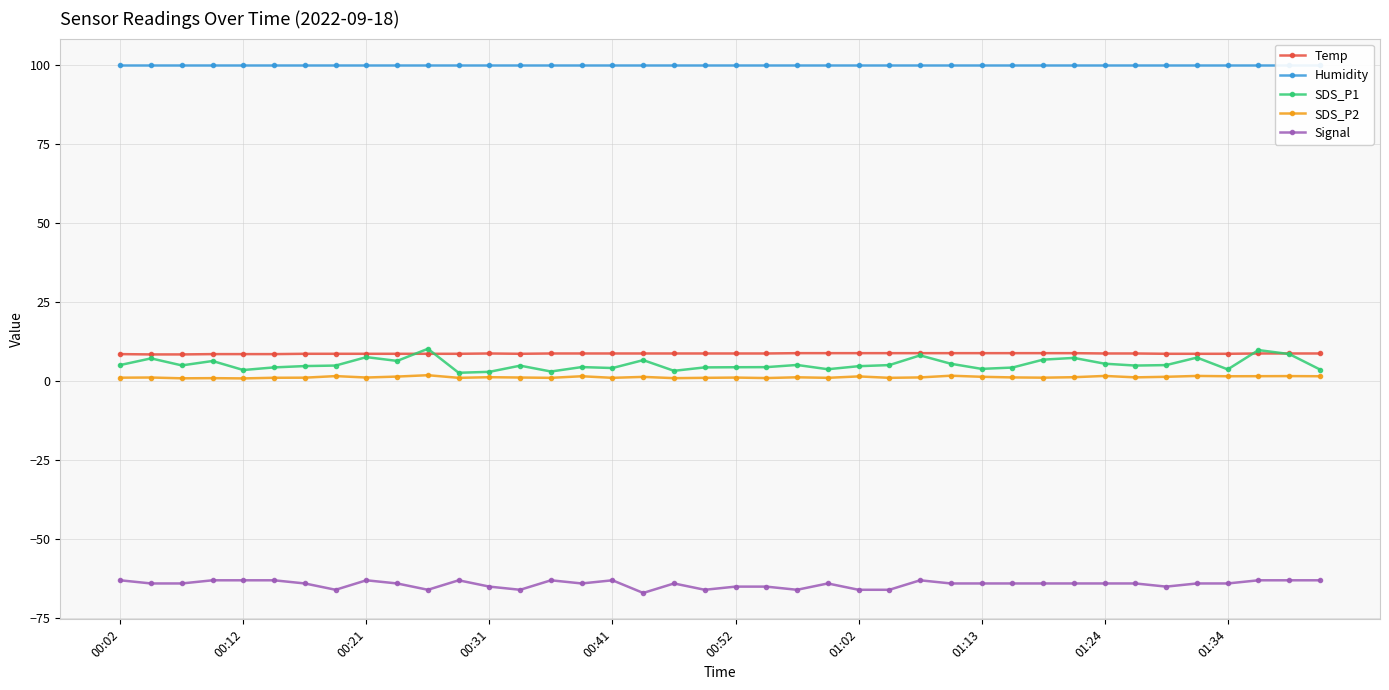

What is the lowest value of the Humidity series?

99.9